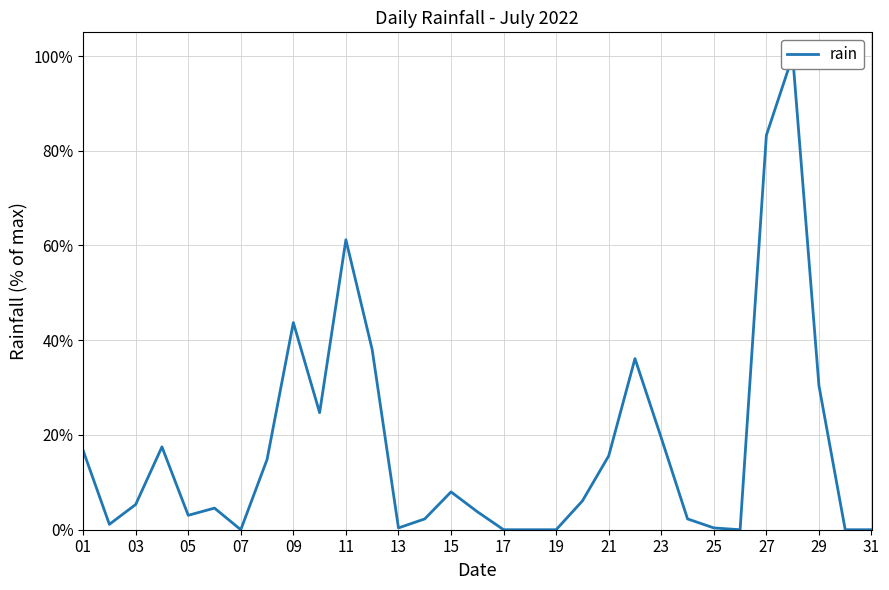

The value at 21 is 0.6. True or false?

False